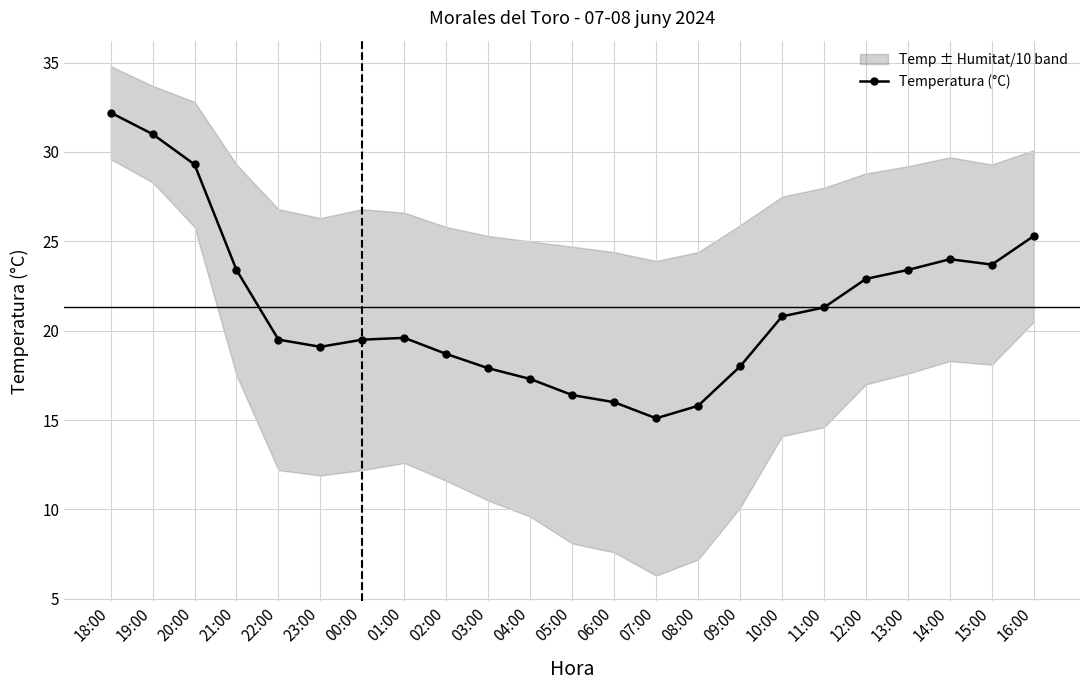

What is the average value?

21.3